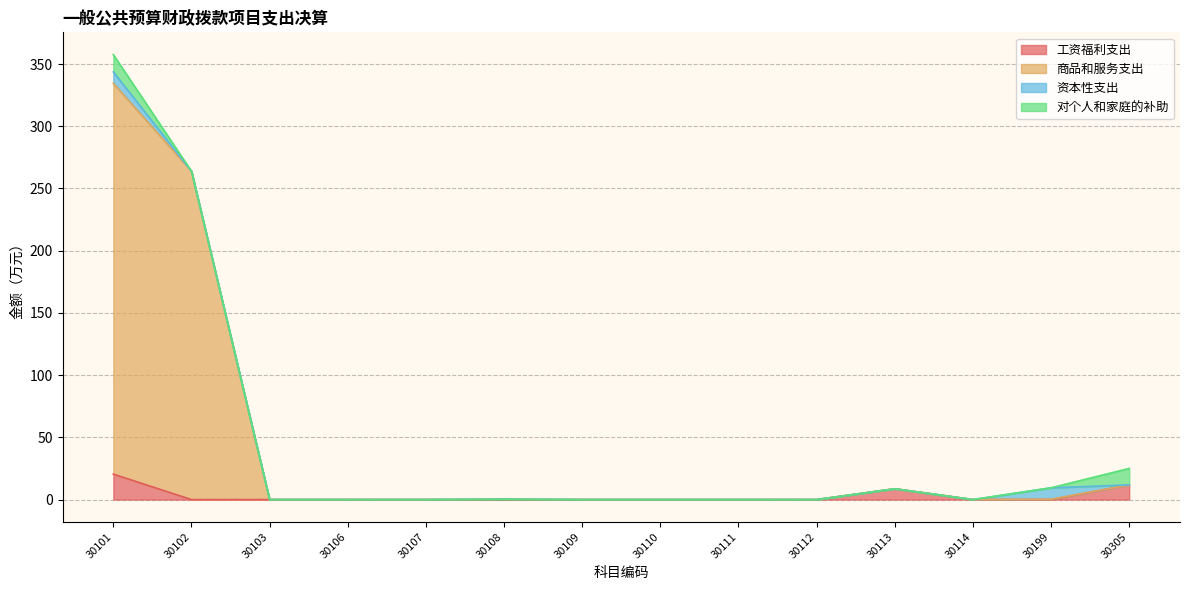

Which has a higher value, 30107 or 30103?

30107